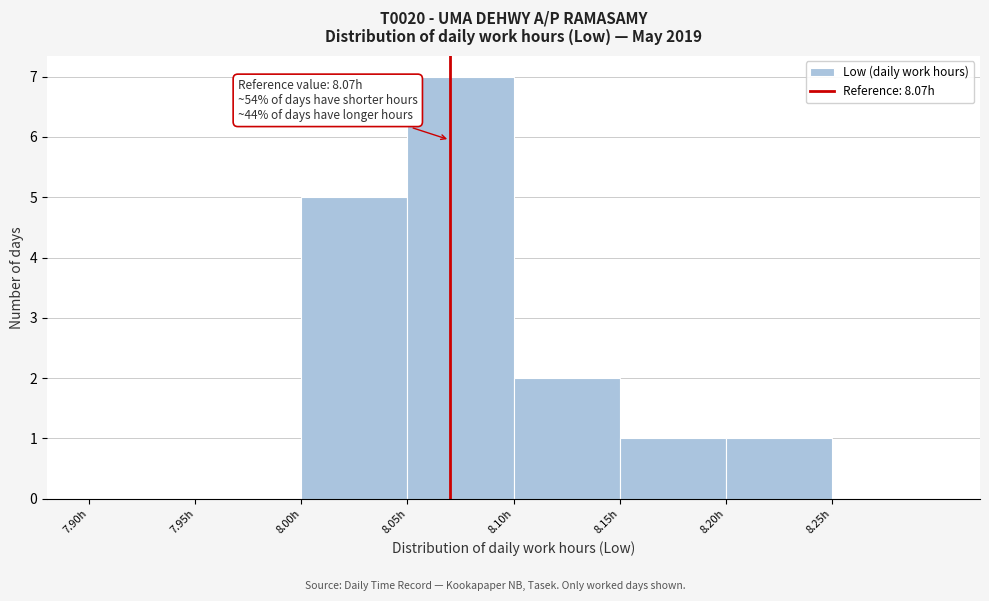

Which range on the x-axis has the tallest bar?

8.05 to 8.10